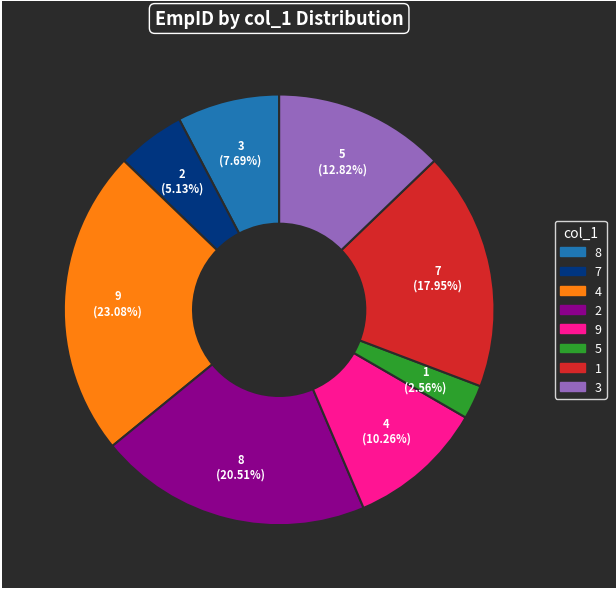

Is there a majority slice in this chart?

No